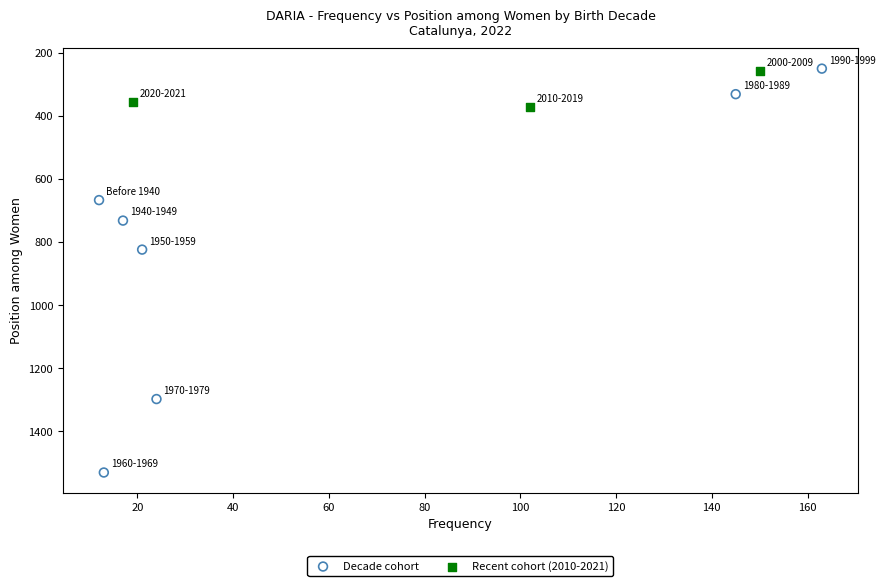

Which series has the widest spread of Y values?

Decade cohort